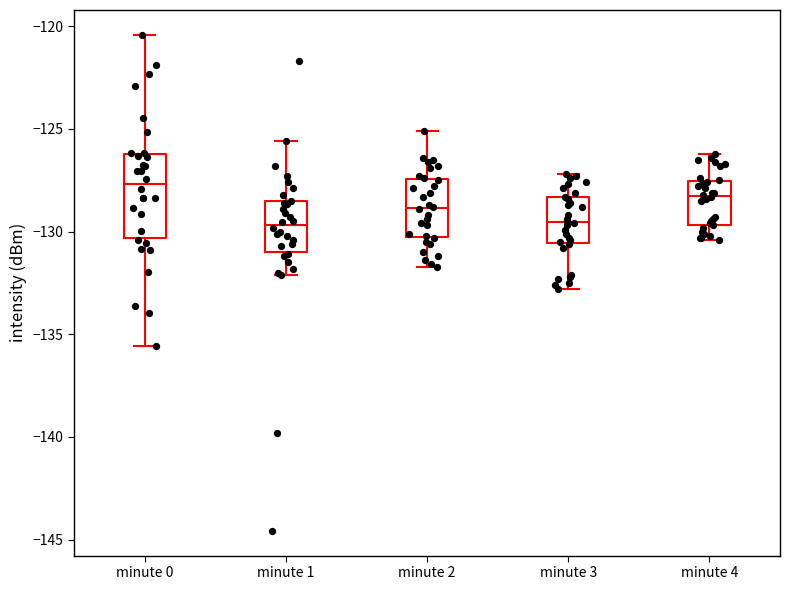

Where is the upper edge of the box for minute 3 on the y-axis? The values are not printed on the chart, so give them approximately, as read against the axis.

-128.5